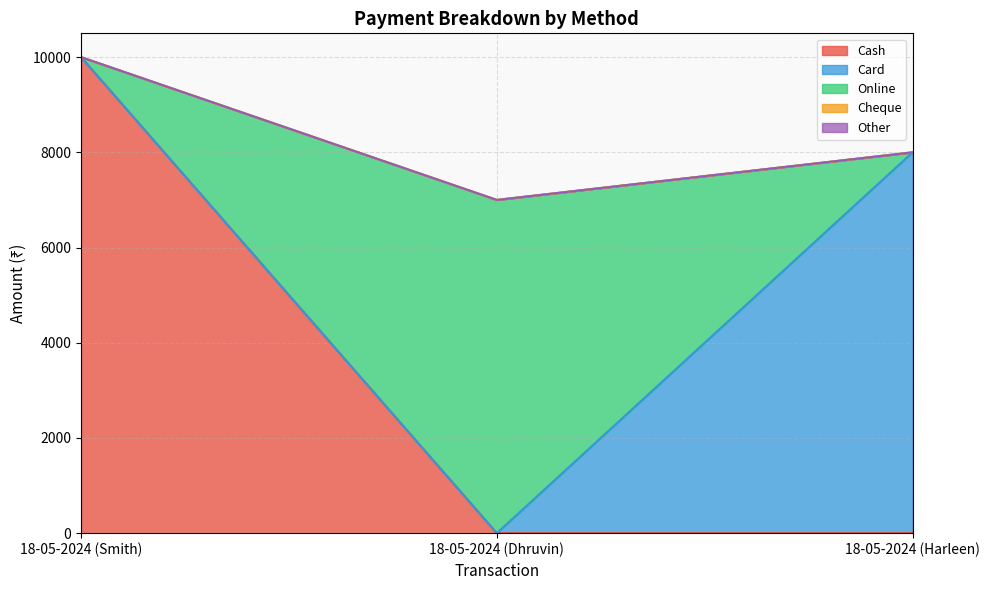

Which series has the largest total across all categories?

Cash